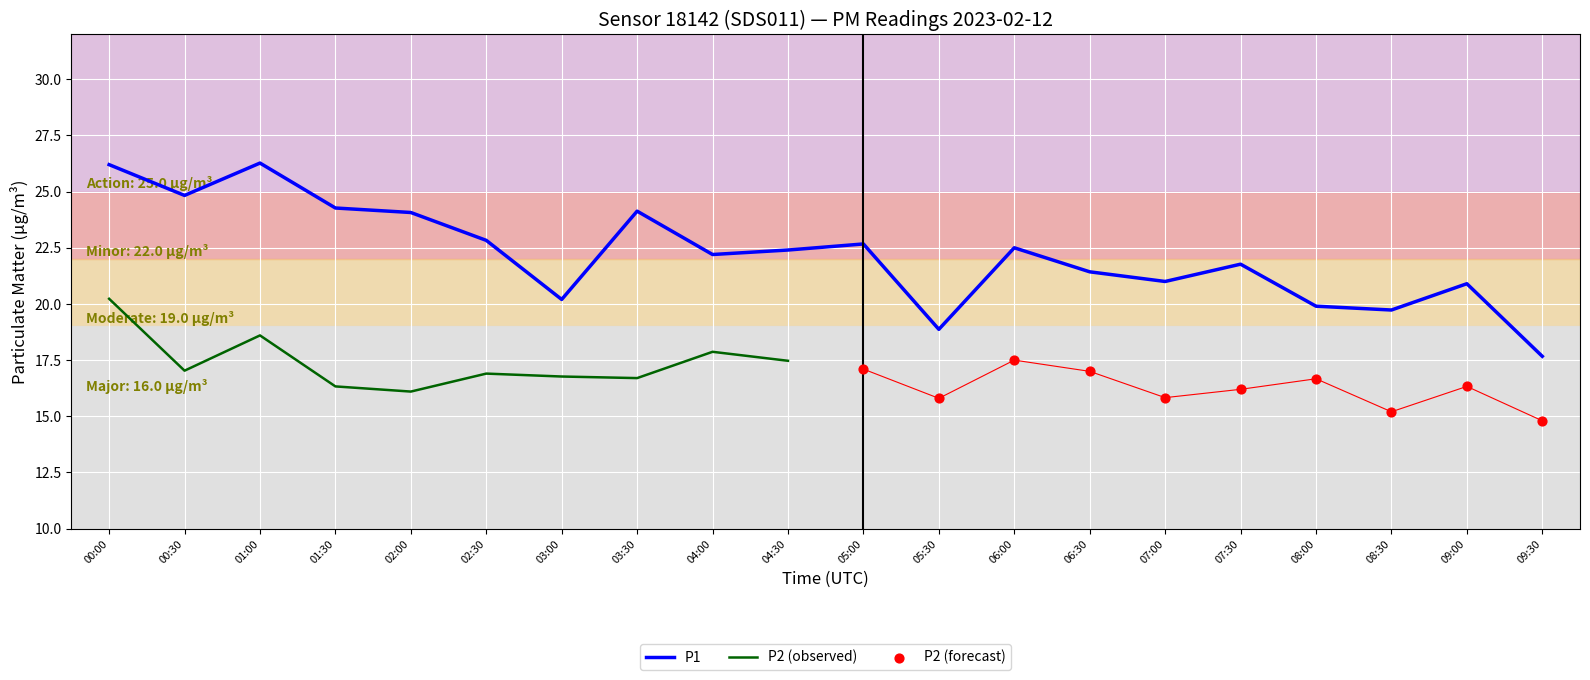

Which has a higher value, 02:00 or 06:30?

02:00